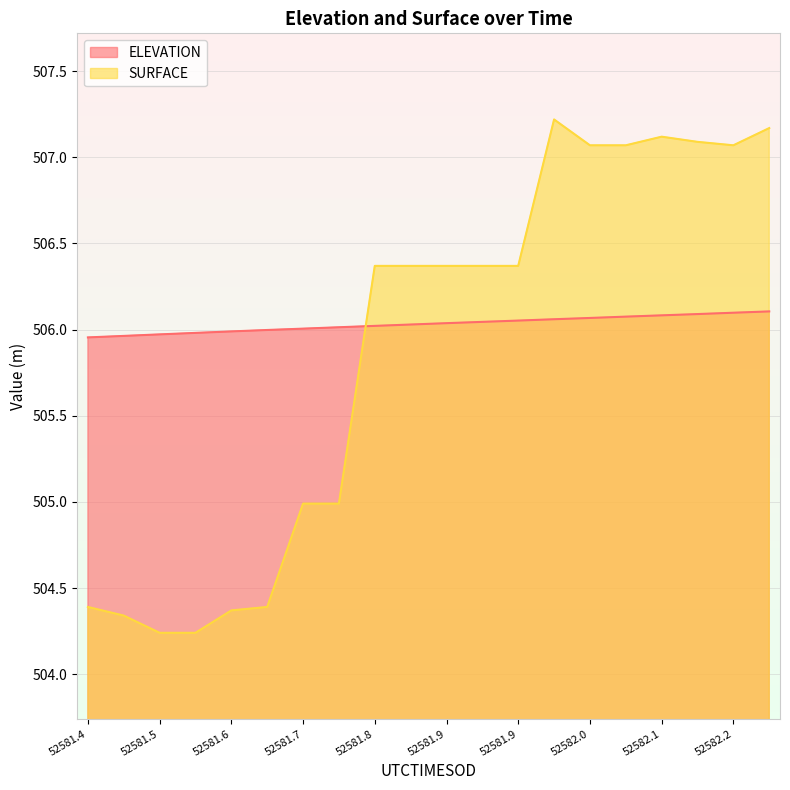

What is the approximate value of SURFACE at 52581.9?

506.4